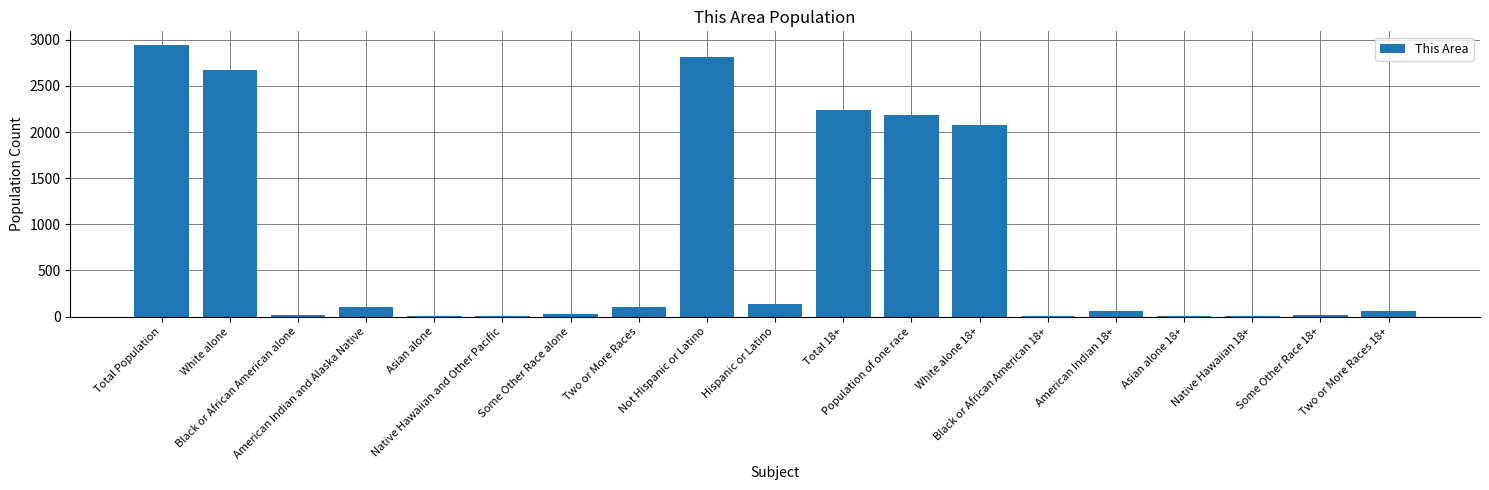

What is the maximum value shown in the chart?

2944